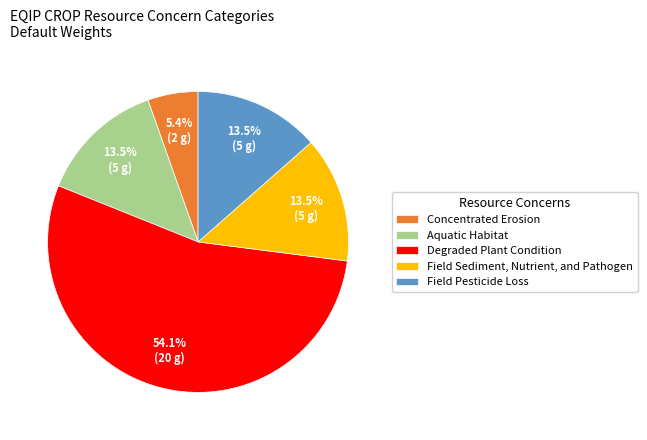

To the nearest percent, what is the difference between the Field Sediment, Nutrient, and Pathogen and Concentrated Erosion slice percentages?

8%